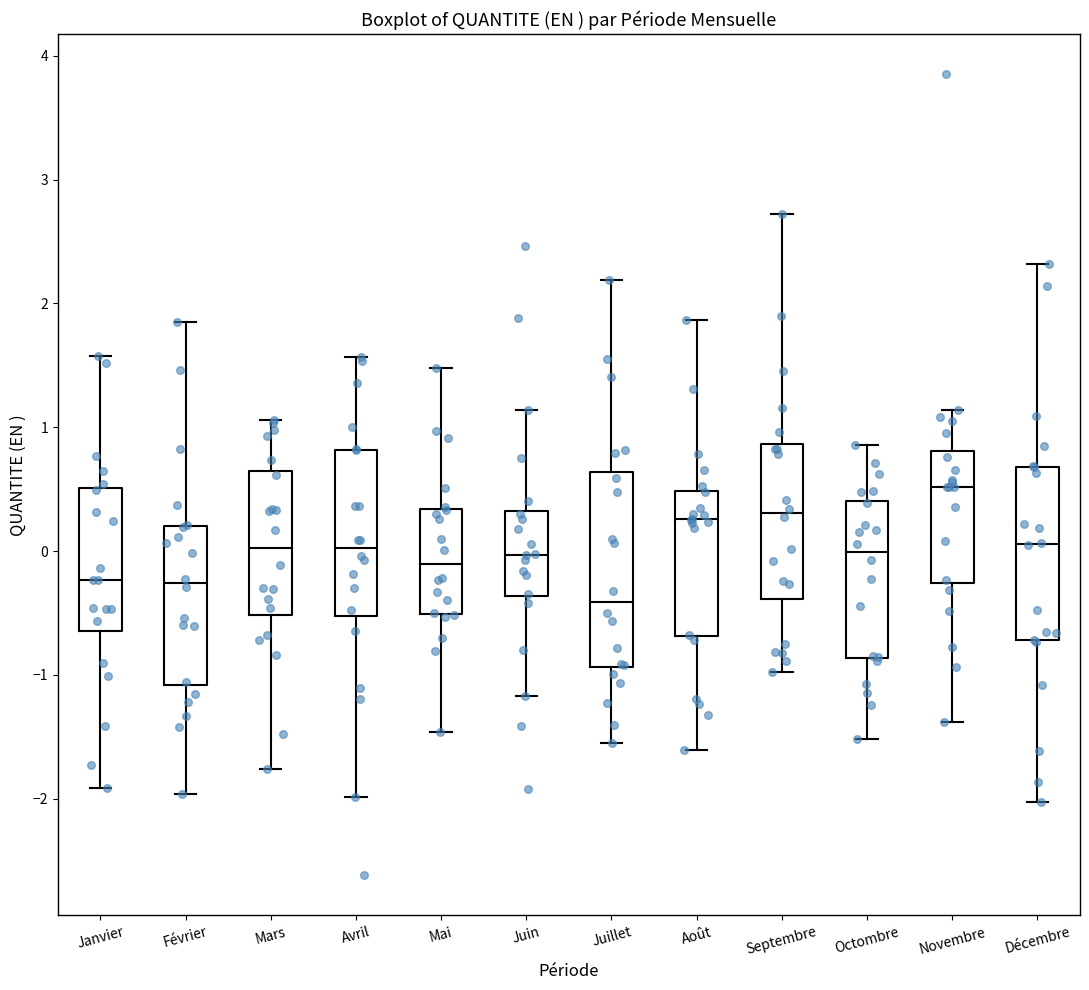

Where is the upper edge of the box for Novembre on the y-axis? The values are not printed on the chart, so give them approximately, as read against the axis.

0.8